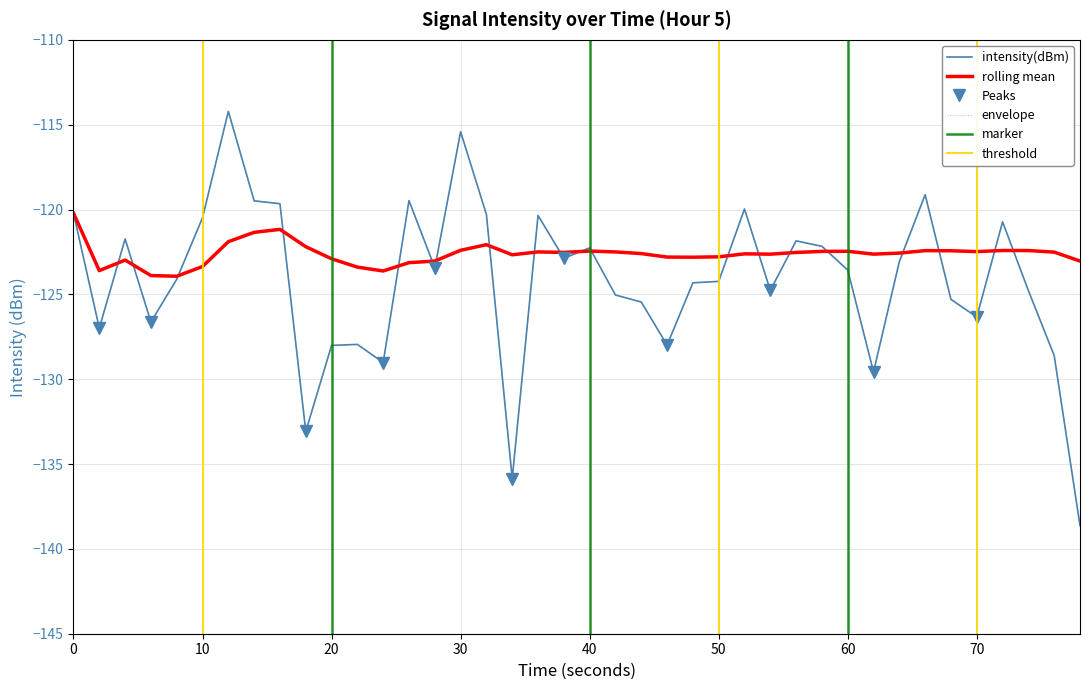

What is the difference between the maximum and second lowest values in the rolling_mean series?

3.7